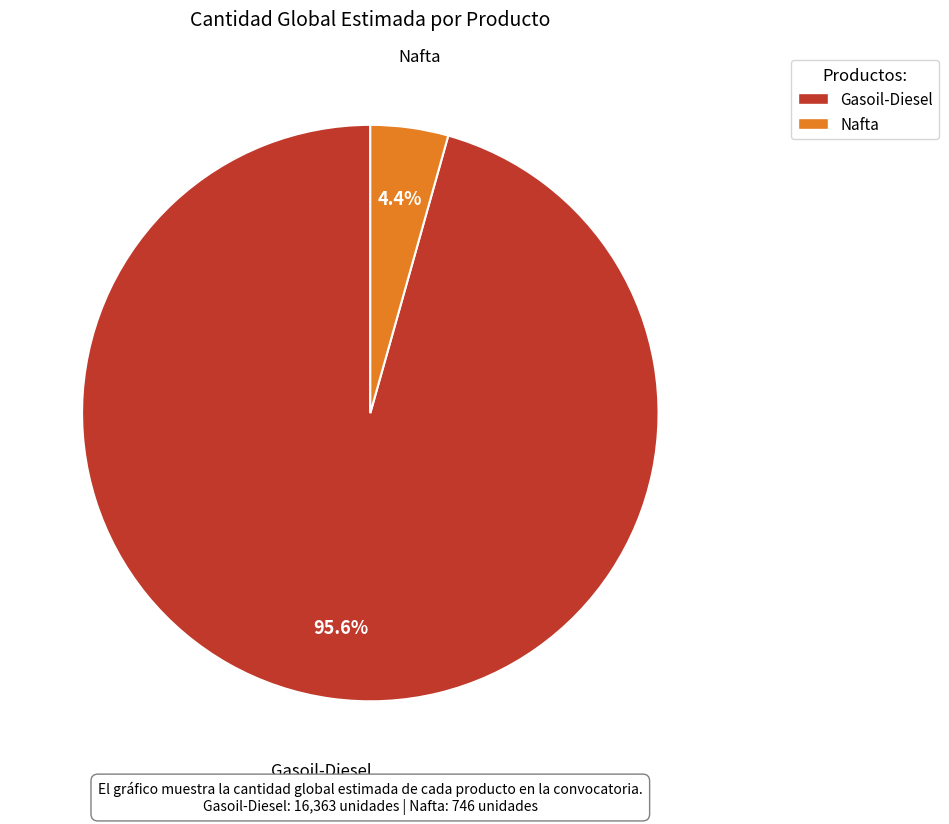

How many slices are in this pie chart?

2